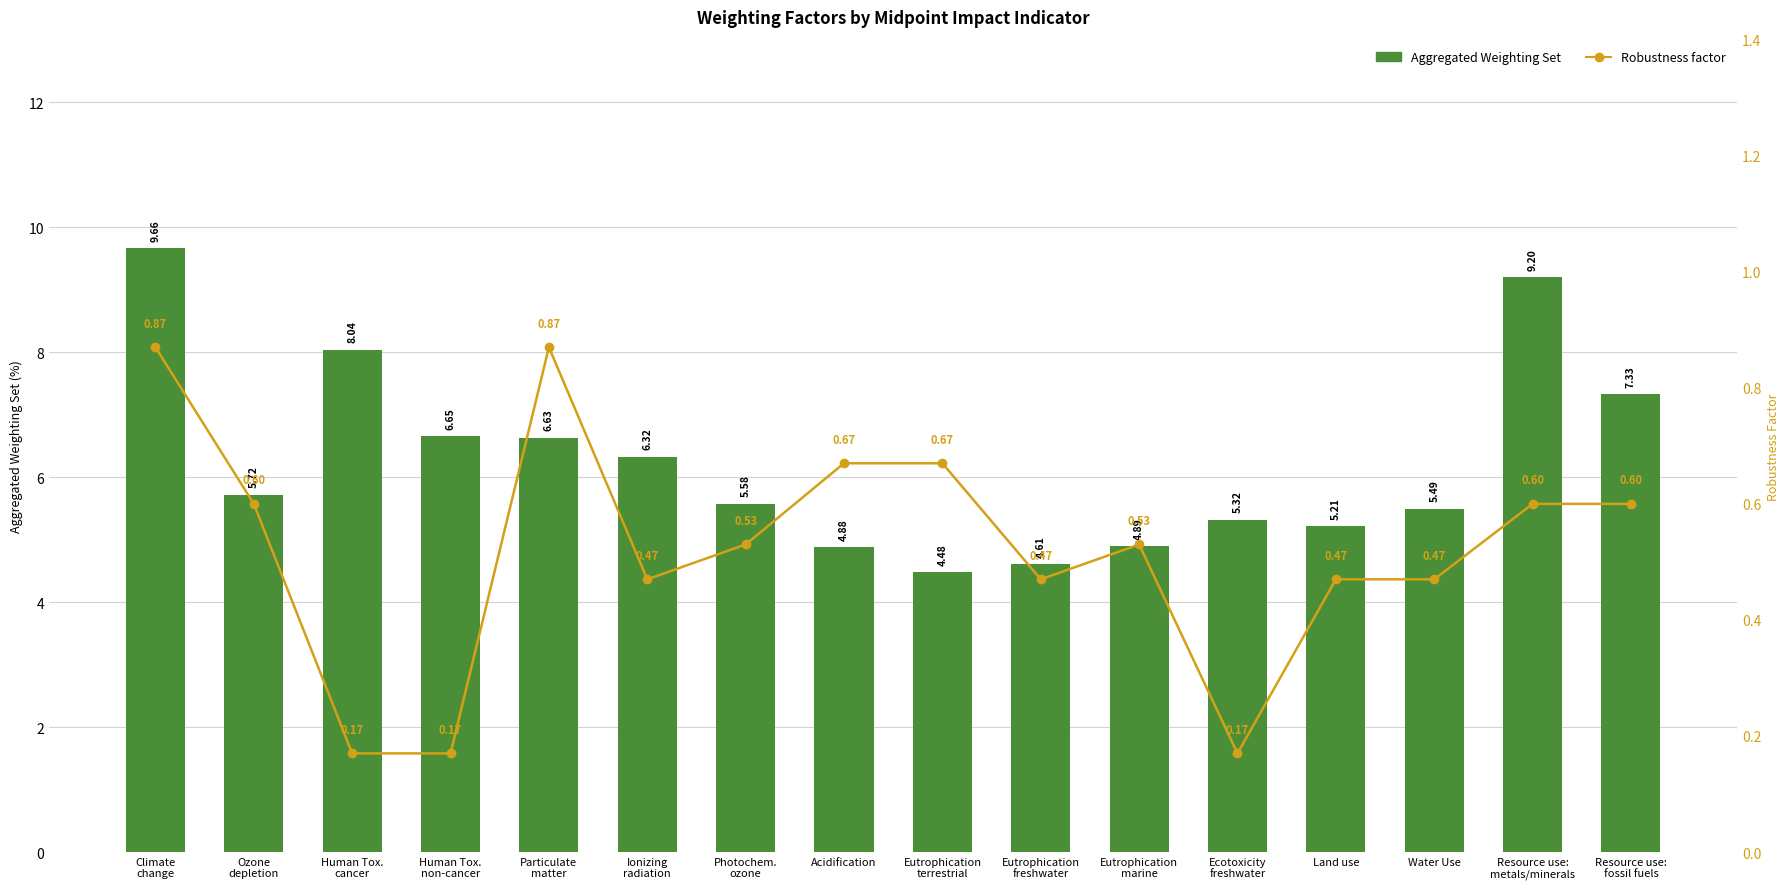

At how many categories does at least one series exceed 1?

16